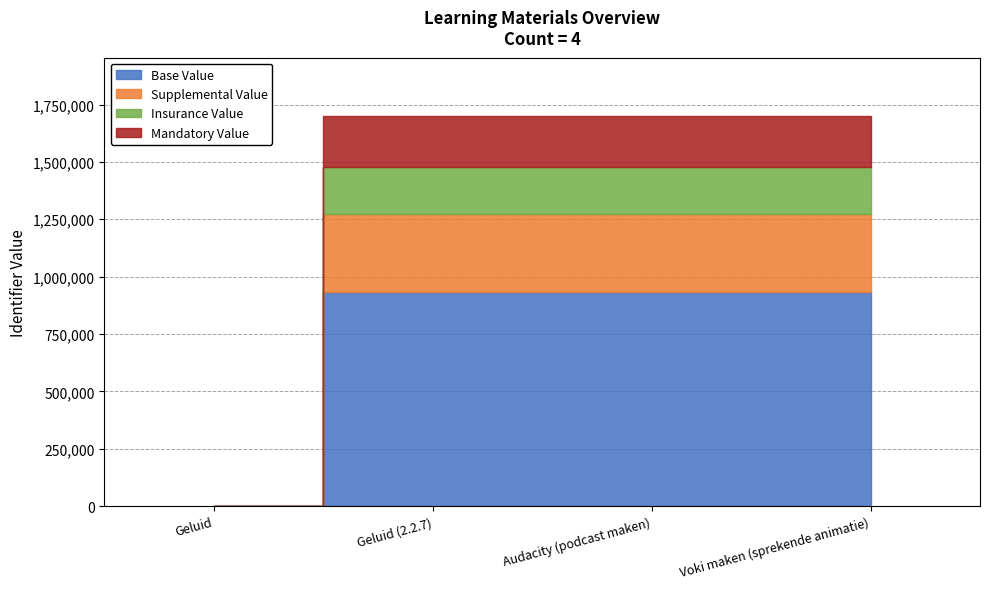

Count the number of values greater than 1699488.

1